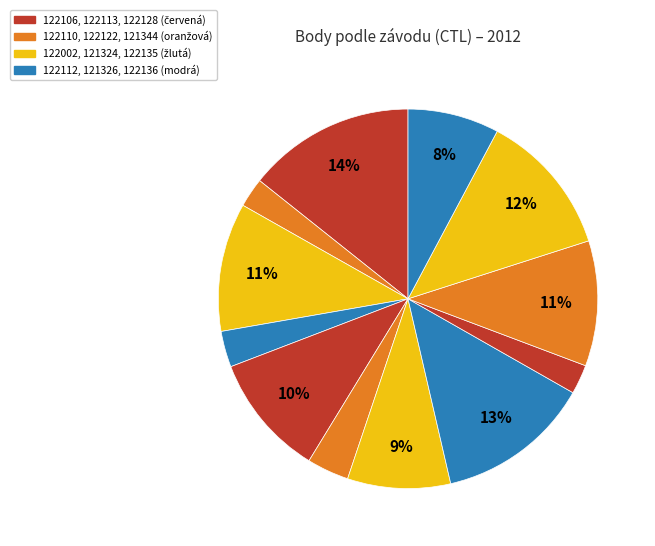

Rank the categories by value from lowest to highest.

122110, 122128, 122112, 122122, 122136, 121324, 122113, 121344, 122002, 122135, 121326, 122106